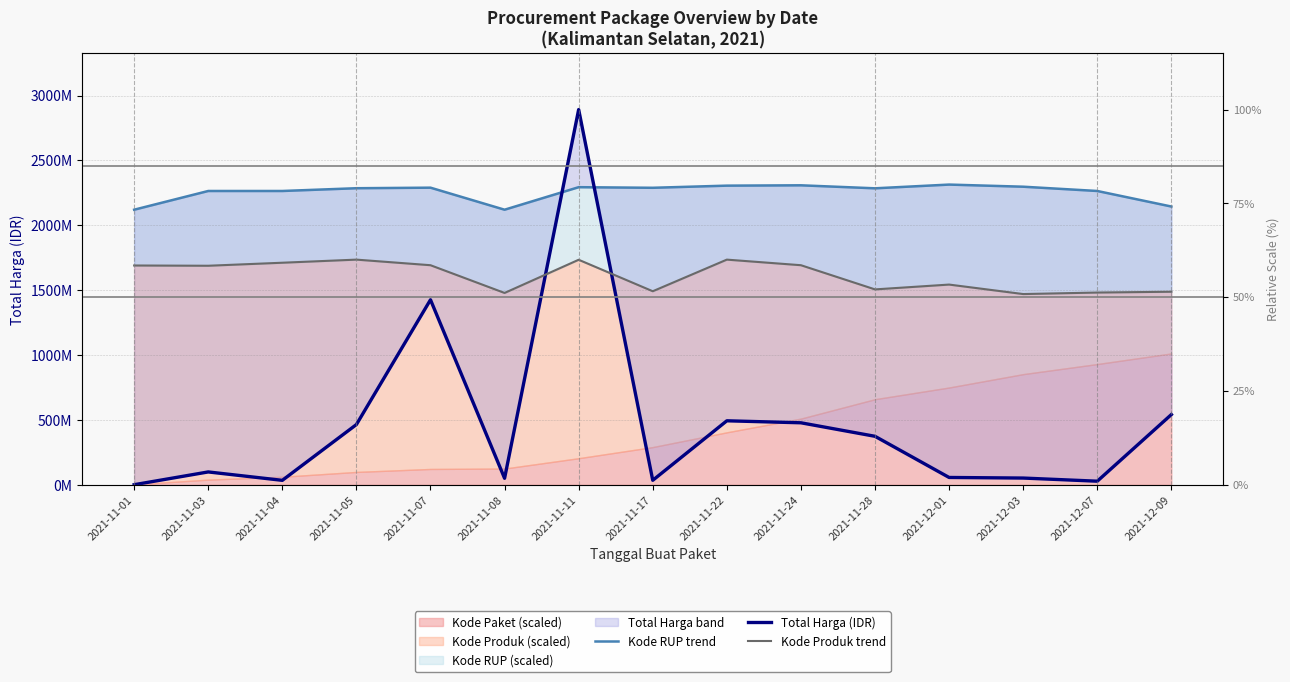

What is the spread (max minus min) of values at 2021-11-17?

2254693563.4